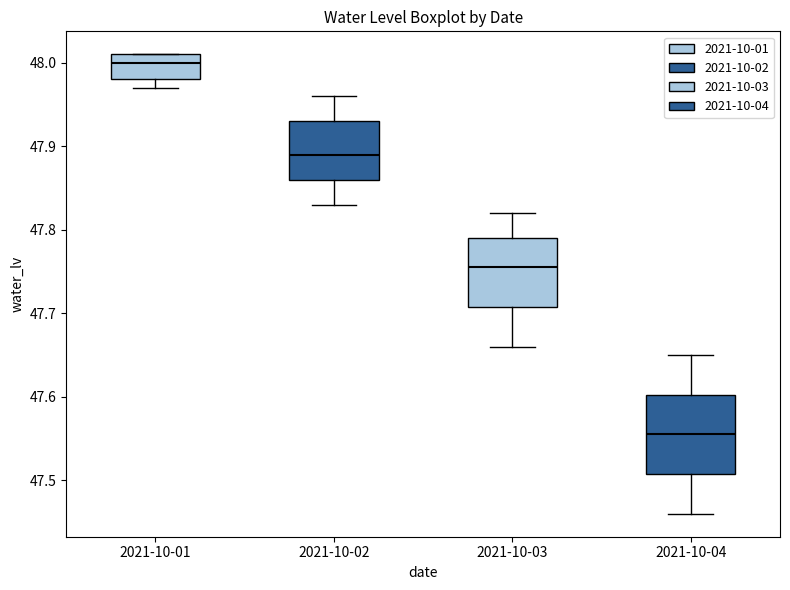

Reading left to right, transcribe this box plot: for each box, give where its median line is, the range the box spans, and where its two whiskers end, as read against the y-axis. The values are not printed on the chart, so give them approximately, as read against the axis.

2021-10-01: median 48.00, box 47.98 to 48.01, whiskers 47.97 to 48.01
2021-10-02: median 47.89, box 47.86 to 47.93, whiskers 47.83 to 47.96
2021-10-03: median 47.76, box 47.71 to 47.79, whiskers 47.66 to 47.82
2021-10-04: median 47.56, box 47.51 to 47.60, whiskers 47.46 to 47.65